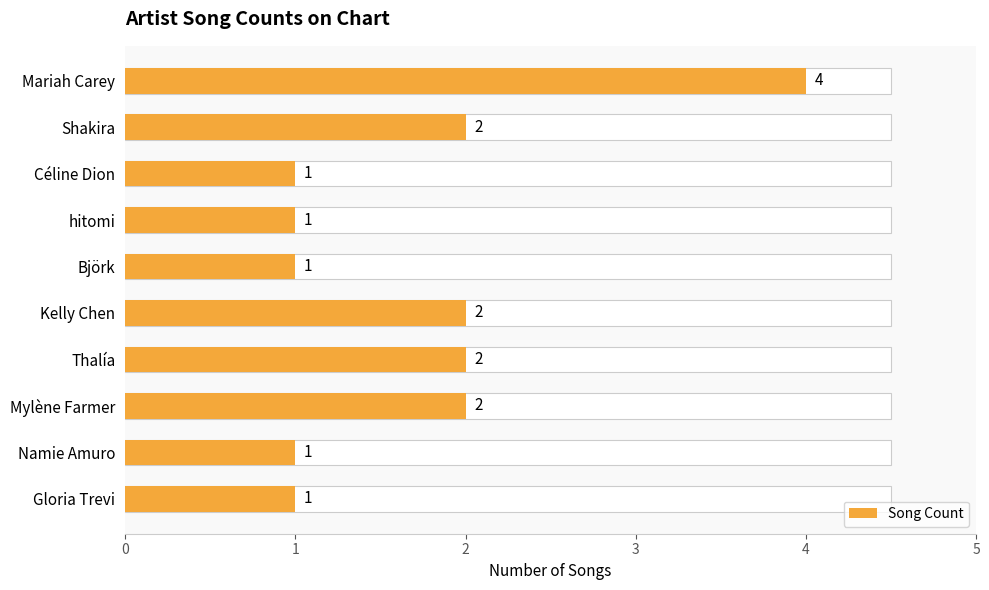

True or false: the data shows 0 at Björk.

False